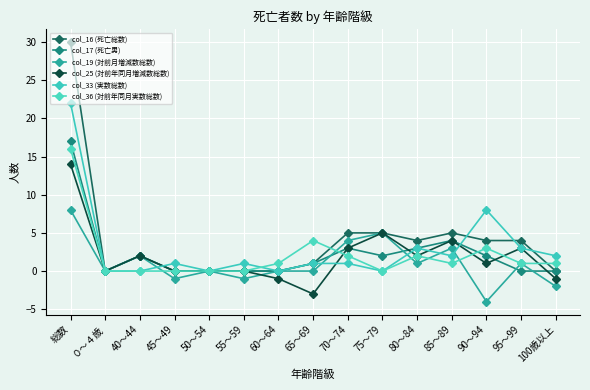

Reading left to right, extract all data points from this chart.

col_16 (死亡総数): 30	0	2	0	0	0	0	1	5	5	4	5	4	4	0
col_17 (死亡男): 17	0	2	0	0	0	0	1	3	2	3	4	2	0	0
col_19 (対前月増減数総数): 8	0	2	-1	0	-1	0	0	4	5	1	3	-4	1	-2
col_25 (対前年同月増減数総数): 14	0	2	0	0	0	-1	-3	3	5	2	4	1	3	-1
col_33 (実数総数): 22	0	0	1	0	1	0	1	1	0	3	2	8	3	2
col_36 (対前年同月実数総数): 16	0	0	0	0	0	1	4	2	0	2	1	3	1	1